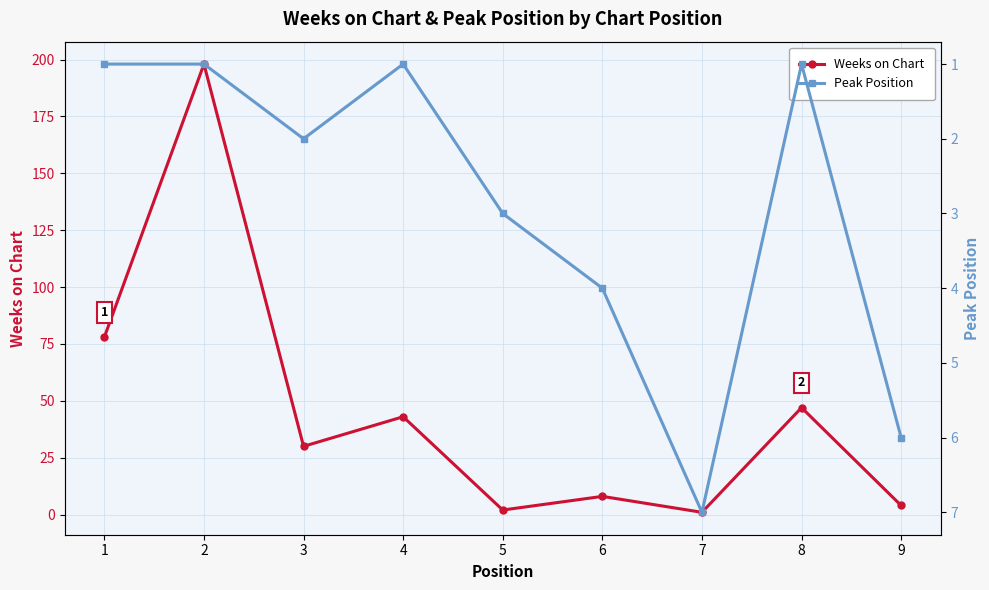

What is the greatest value displayed?

198